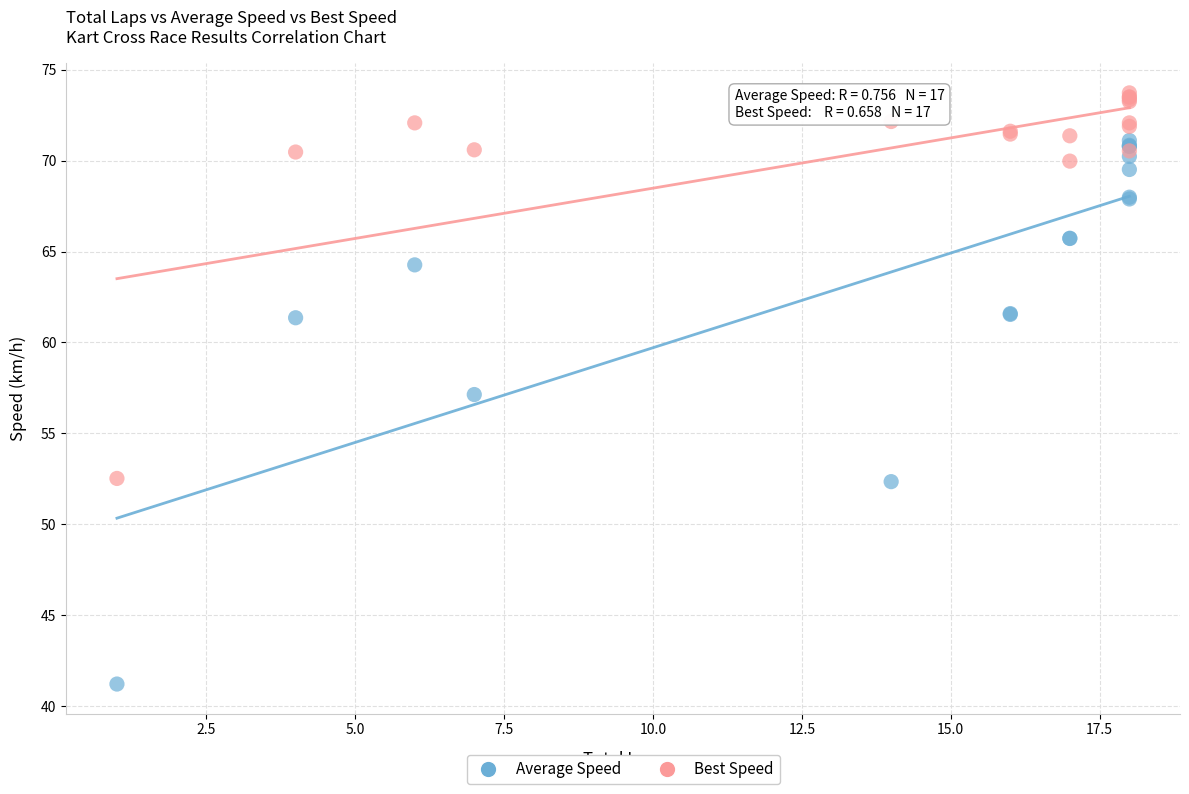

Which series reaches the minimum Y coordinate?

Average Speed